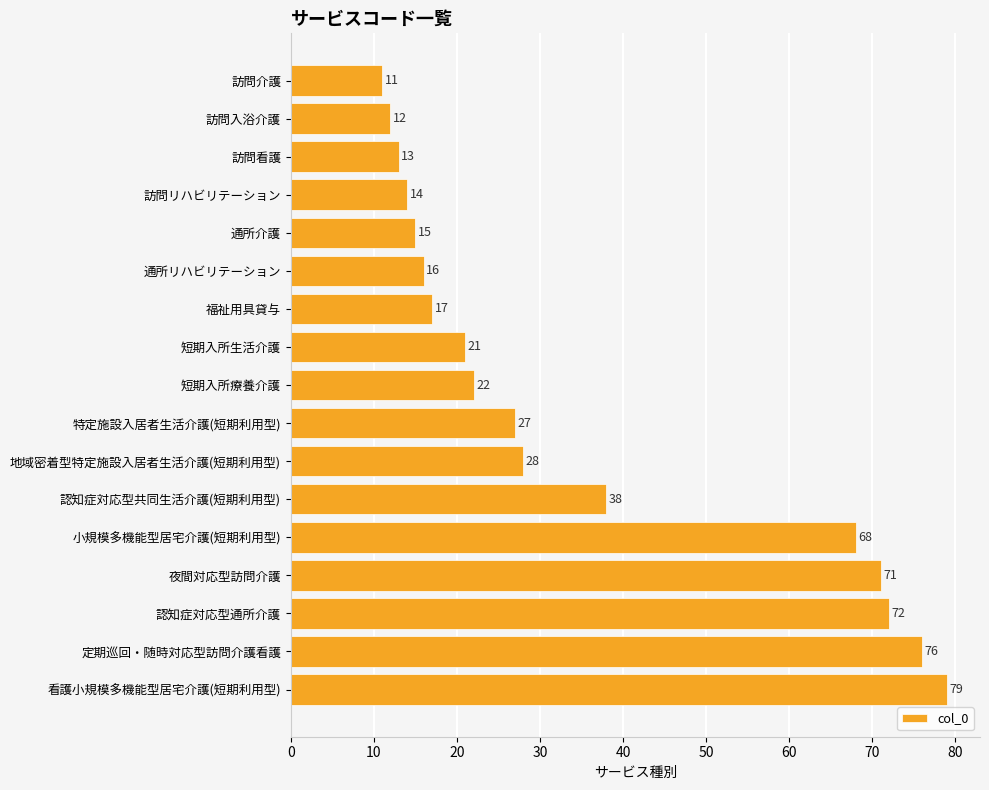

What position from the top is 訪問介護?

1